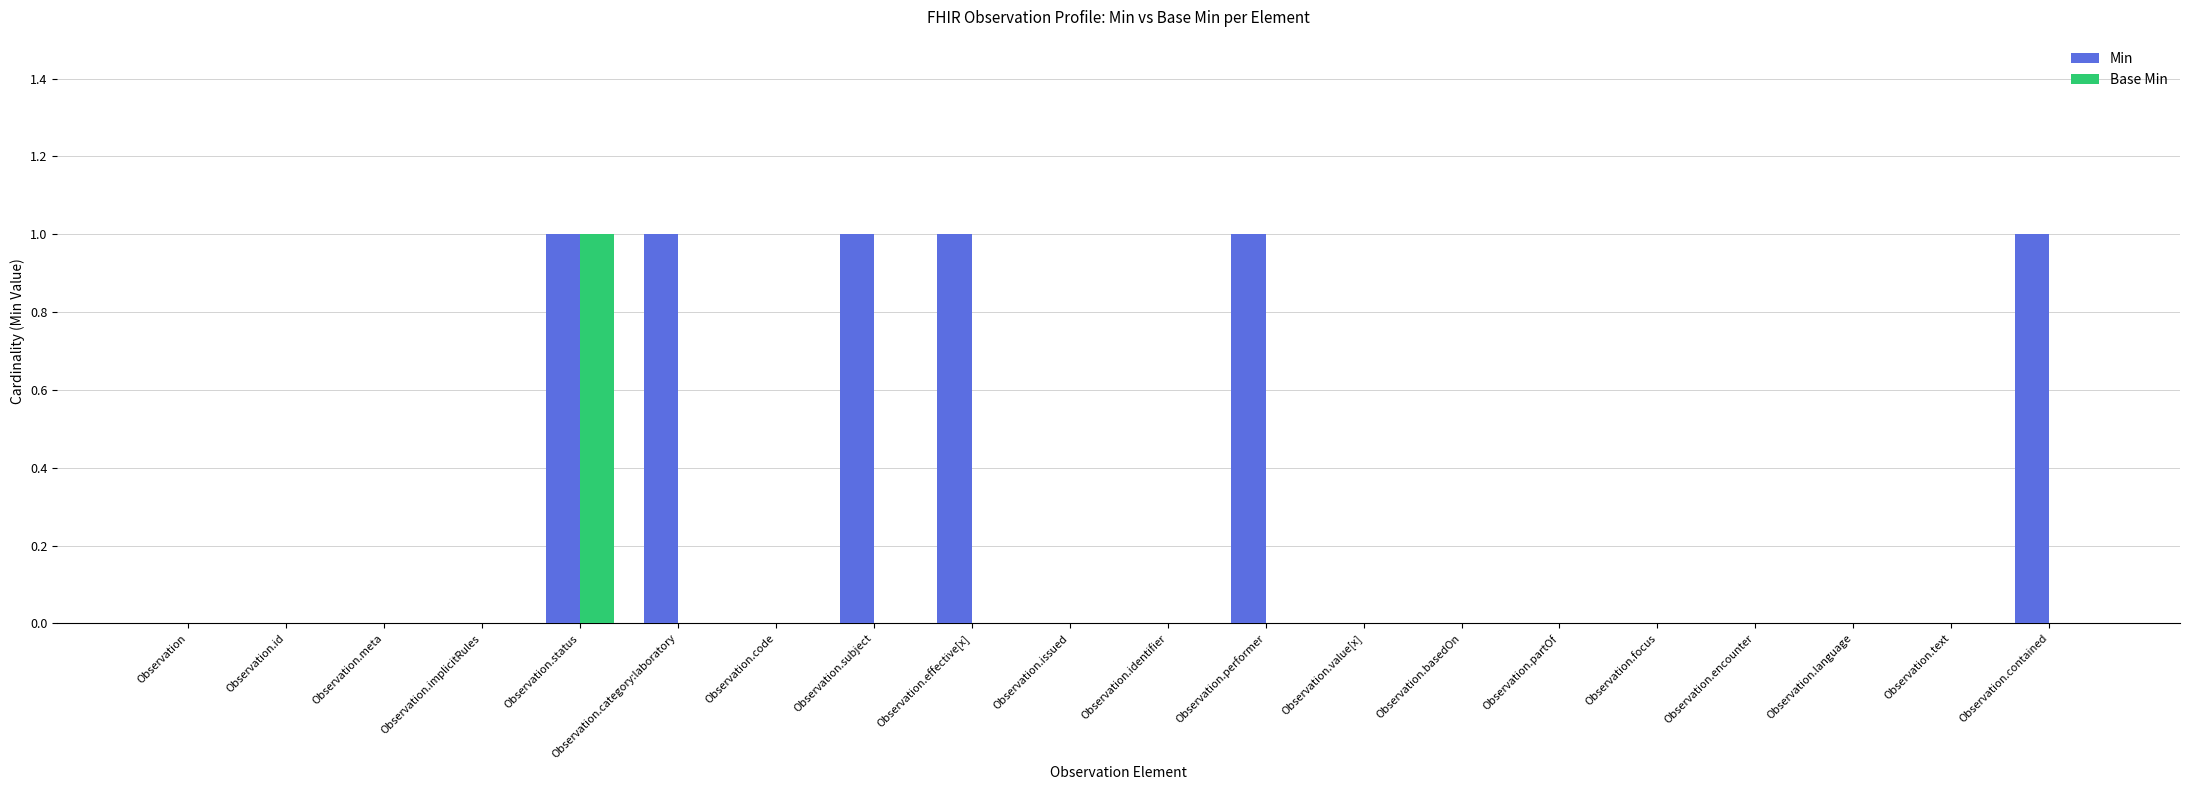

Which series changed the most between Observation.effective[x] and Observation.issued?

Min